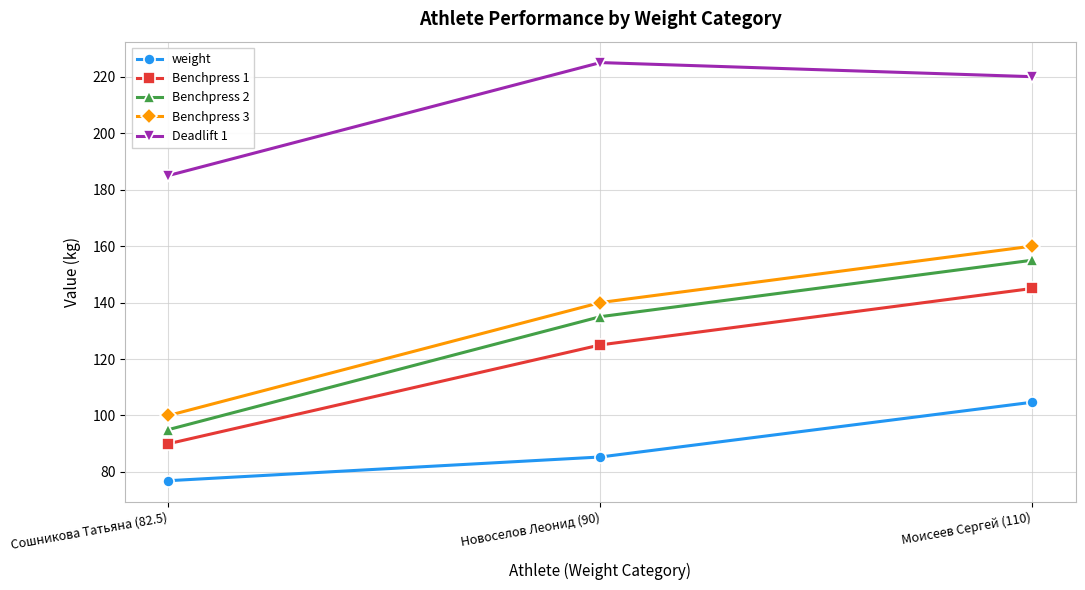

What is the difference between the highest and lowest values at Моисеев Сергей (110)?

115.3